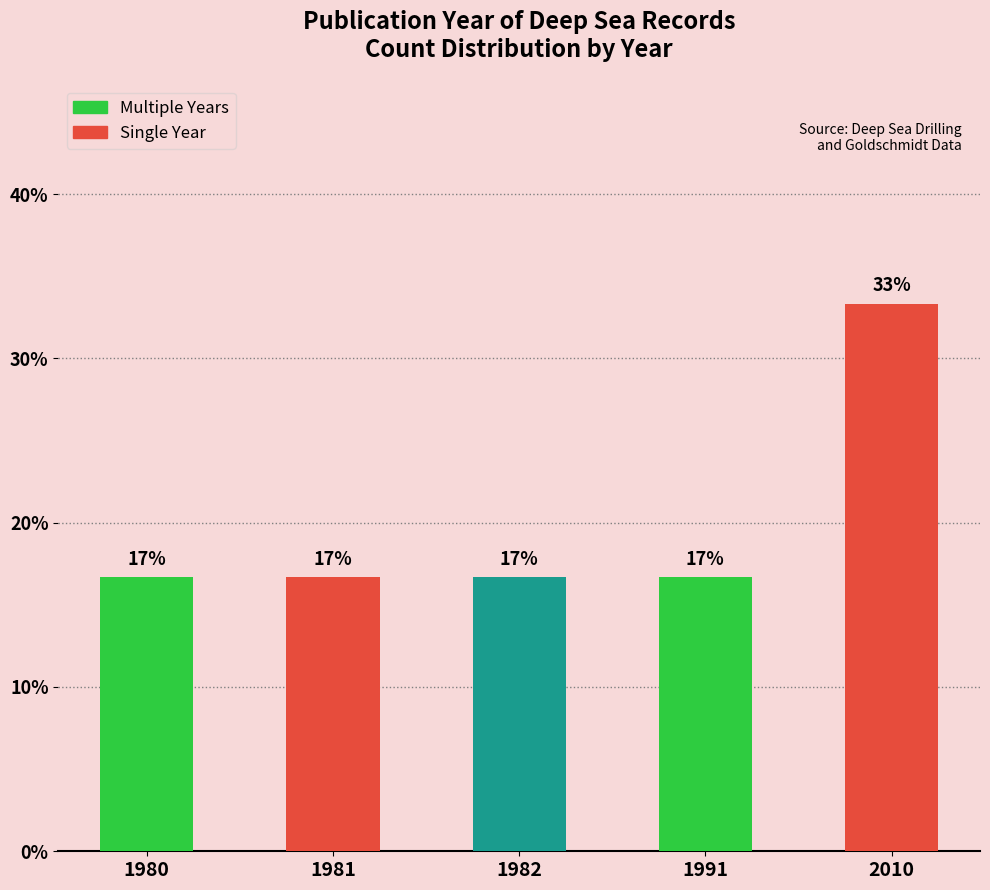

Are the bars horizontal?

No